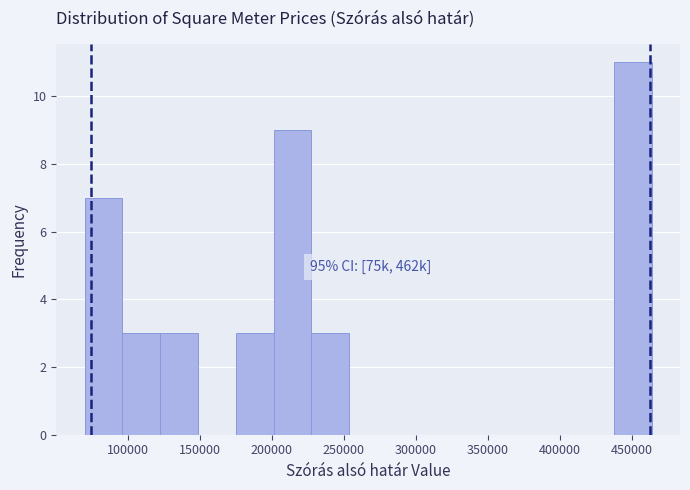

Over which range of the x-axis is the bar tallest?

435000 to 465000